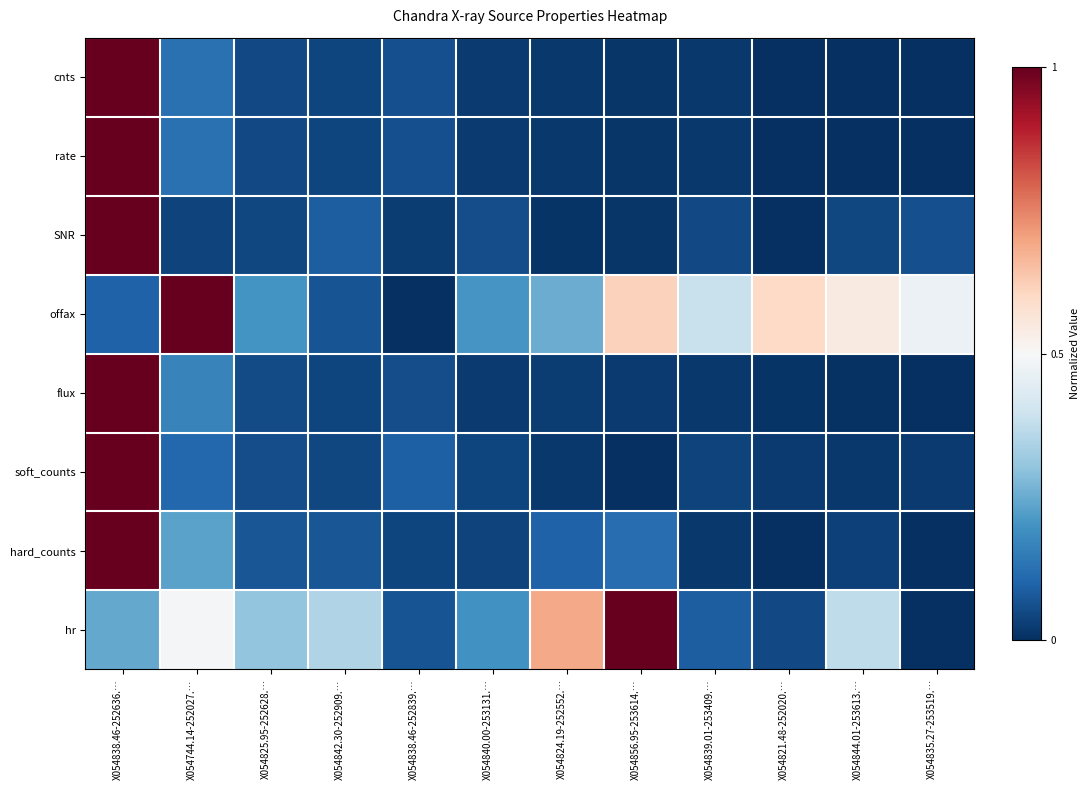

How many distinct data groups are displayed?

8